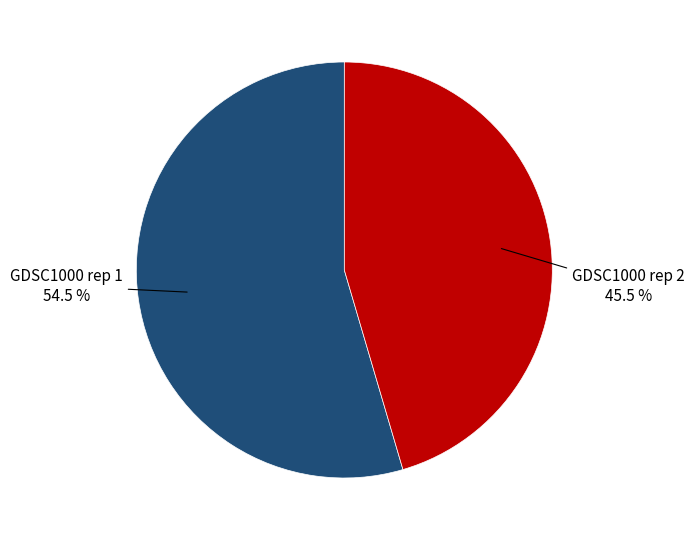

Does GDSC1000 rep 1 account for over 50% of the chart?

Yes